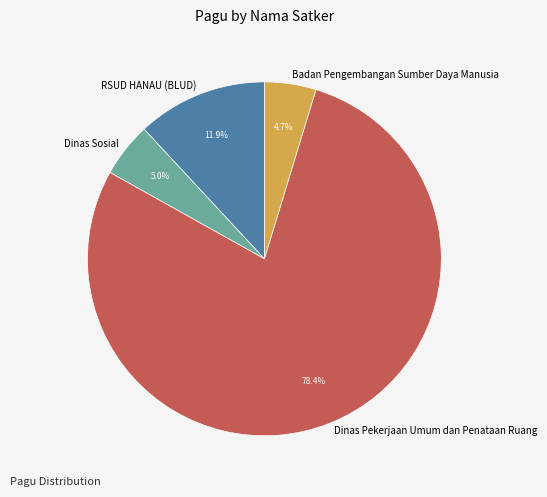

Count the number of slices in the pie.

4